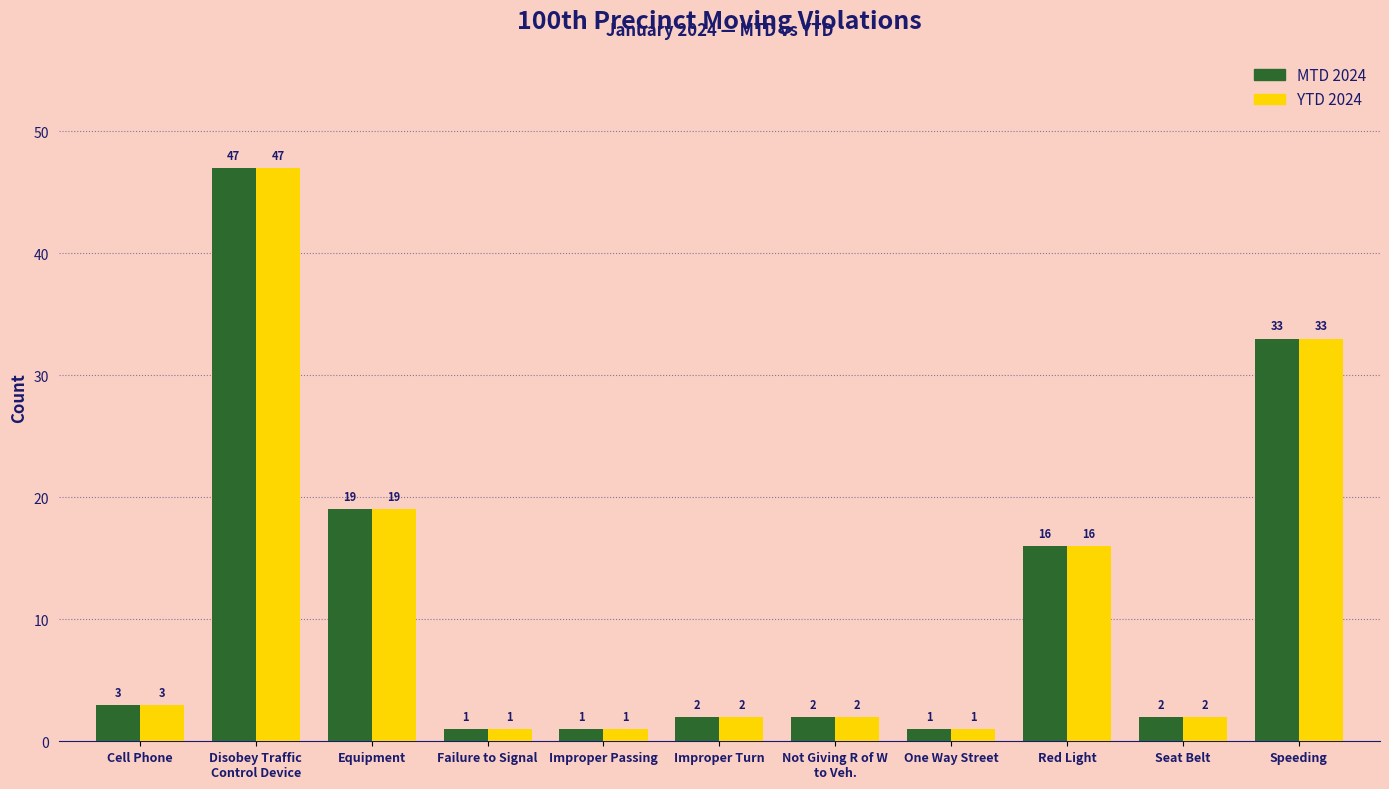

Reading left to right, extract all data points from this chart.

MTD 2024: 3	47	19	1	1	2	2	1	16	2	33
YTD 2024: 3	47	19	1	1	2	2	1	16	2	33